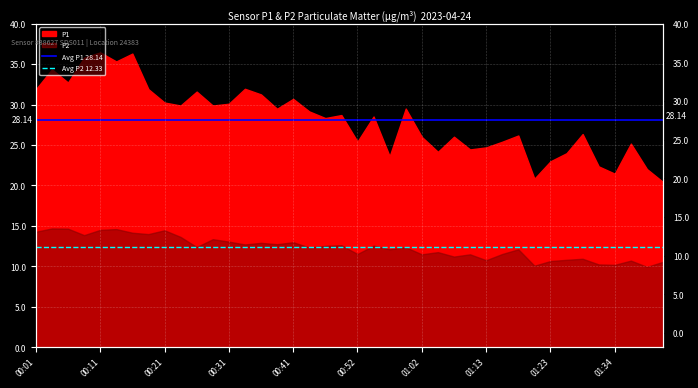

Is it true that Avg P2 12.33 equals 18.9 at 00:01?

False